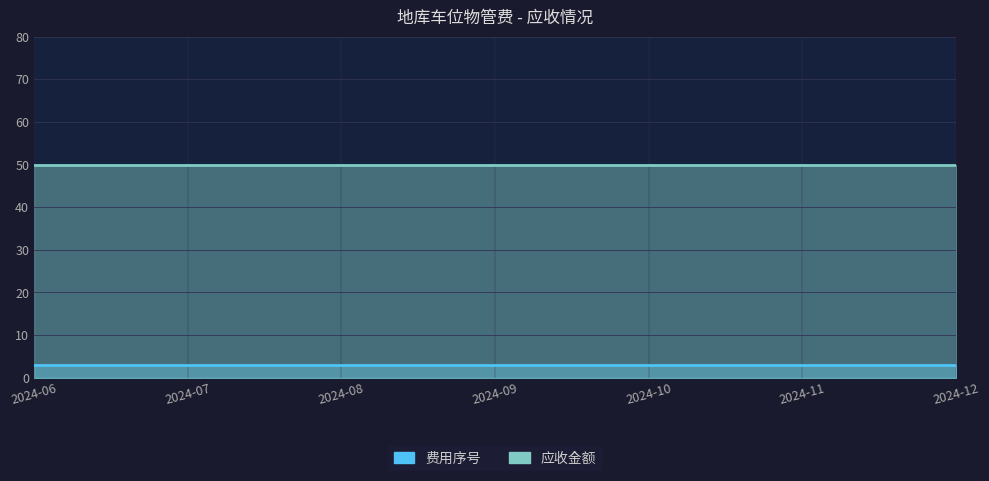

Reading right to left, list all the values displayed in this chart.

费用序号: 2024-12-01=3	2024-11-01=3	2024-10-01=3	2024-09-01=3	2024-08-01=3	2024-07-01=3	2024-06-01=3
应收金额: 2024-12-01=50	2024-11-01=50	2024-10-01=50	2024-09-01=50	2024-08-01=50	2024-07-01=50	2024-06-01=50